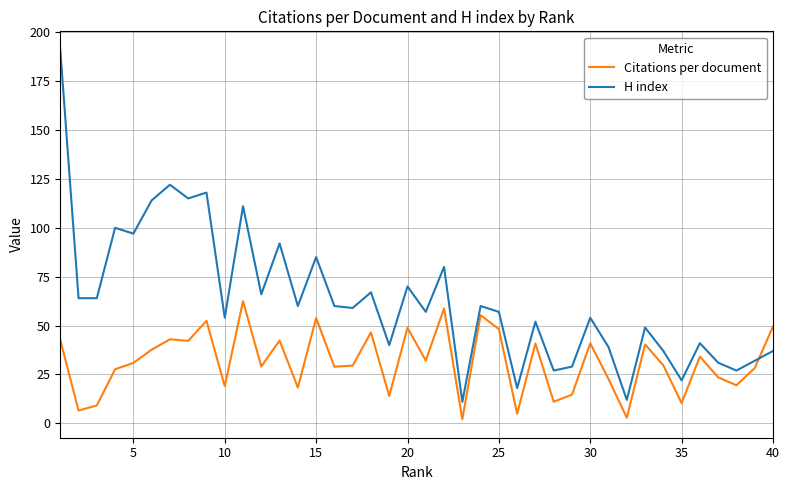

After their last crossing, which series has the higher values: Citations per document or H index?

Citations per document